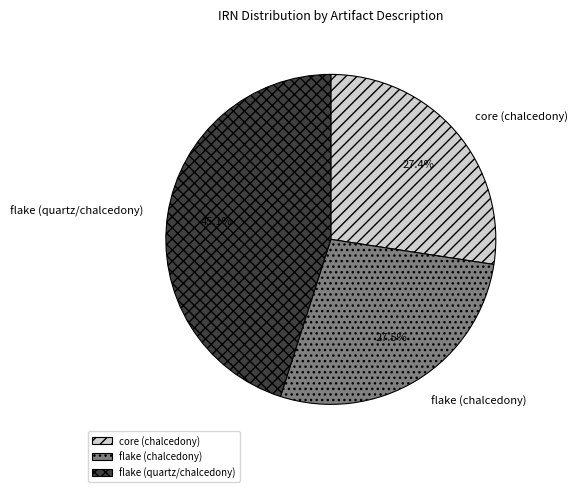

Approximately how many times larger is the value at core (chalcedony) compared to flake (chalcedony)?

1.0